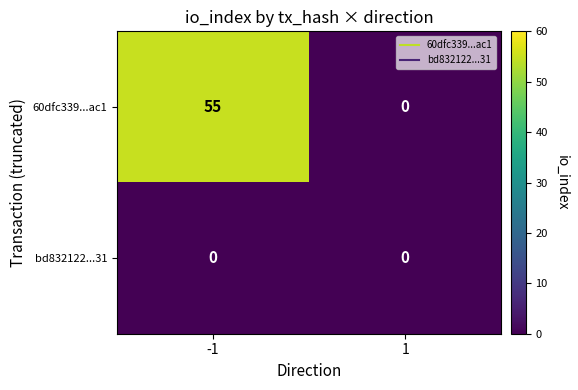

List the series in order of their peak value, highest first.

60dfc339...ac1, bd832122...31